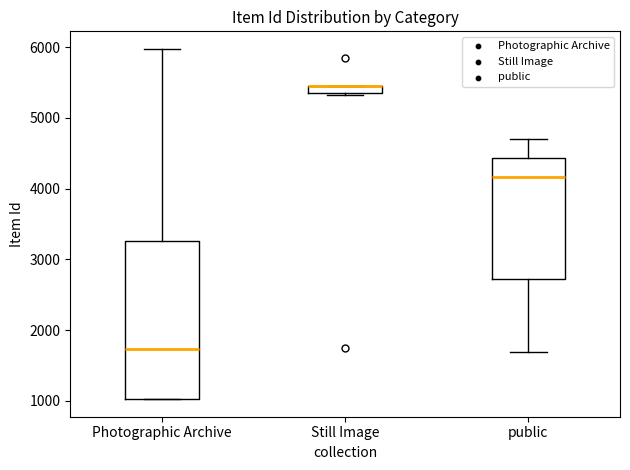

Comparing the boxes themselves (not the whiskers), which one is the tallest?

Photographic Archive